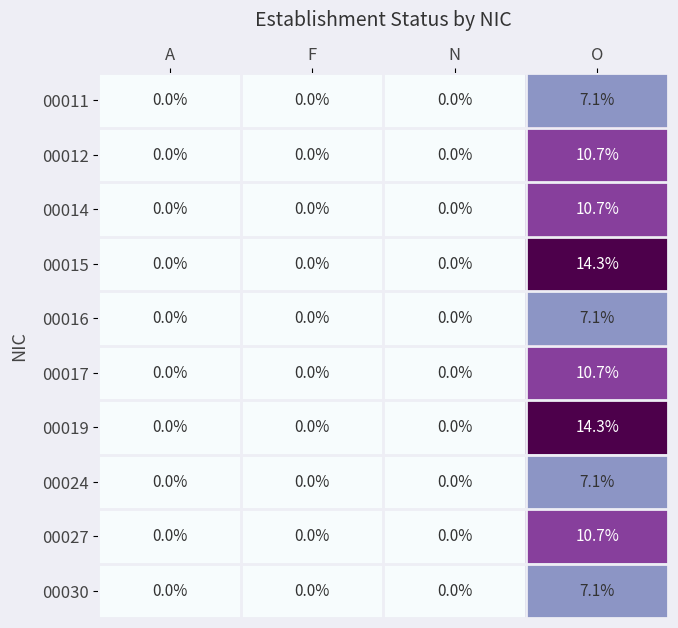

How many distinct data groups are displayed?

10